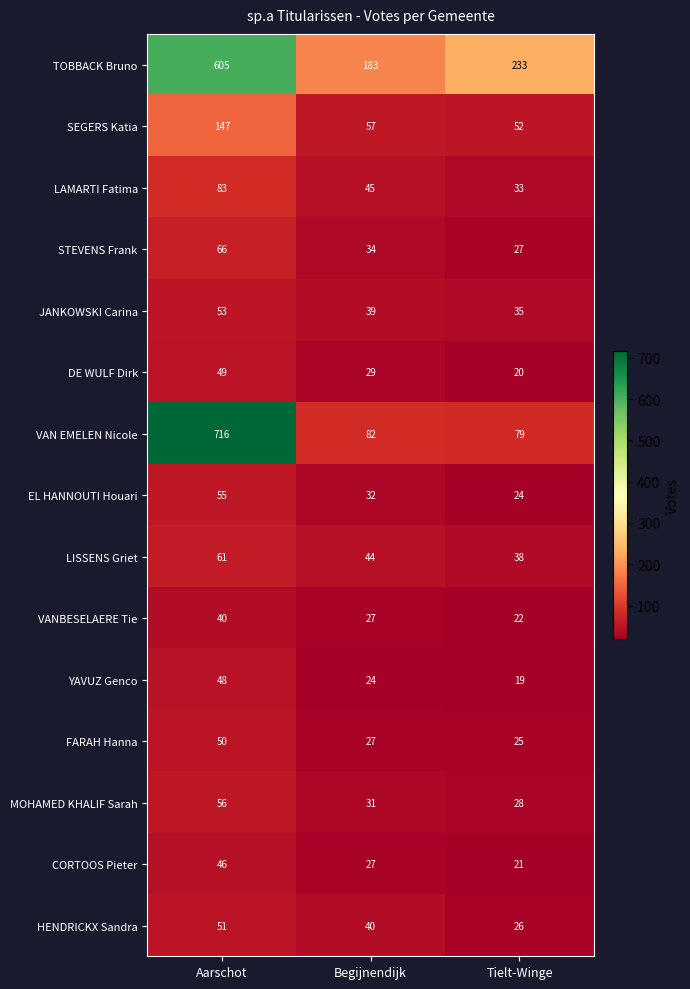

What is the spread (max minus min) of values at Aarschot?

676